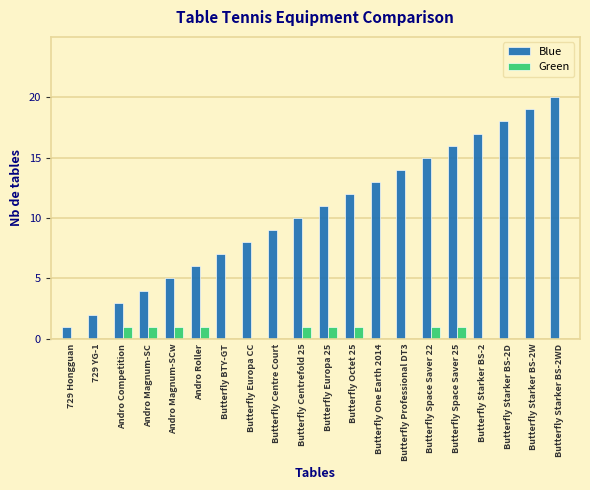

What is the sum of all Green values?

9